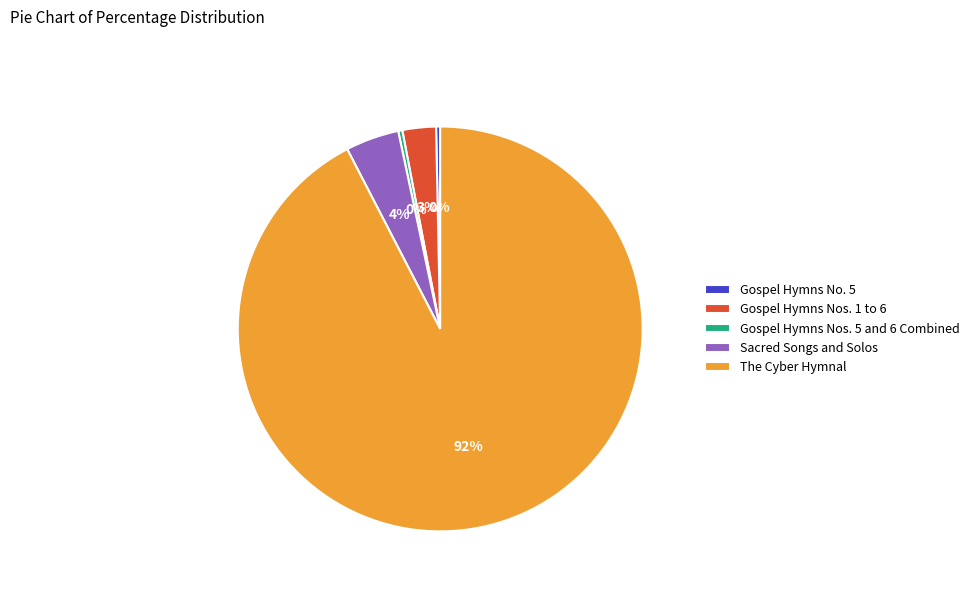

Does Gospel Hymns Nos. 5 and 6 Combined represent more than half of the total?

No